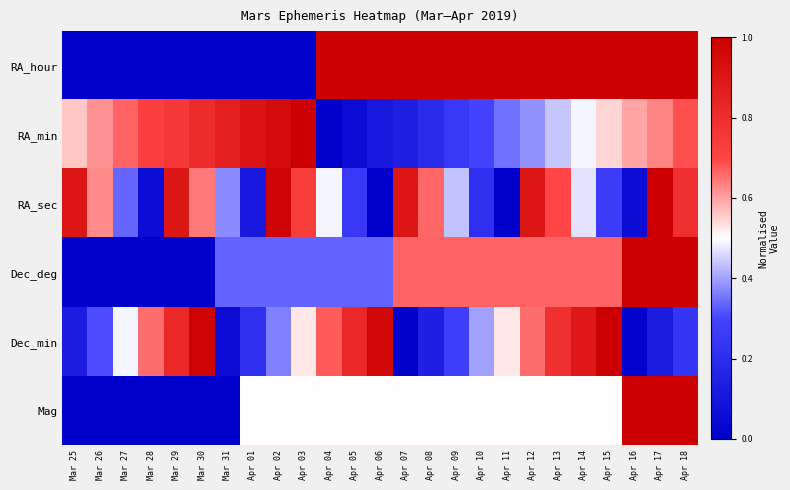

At which category does the chart reach its minimum across all series?

Mar 25